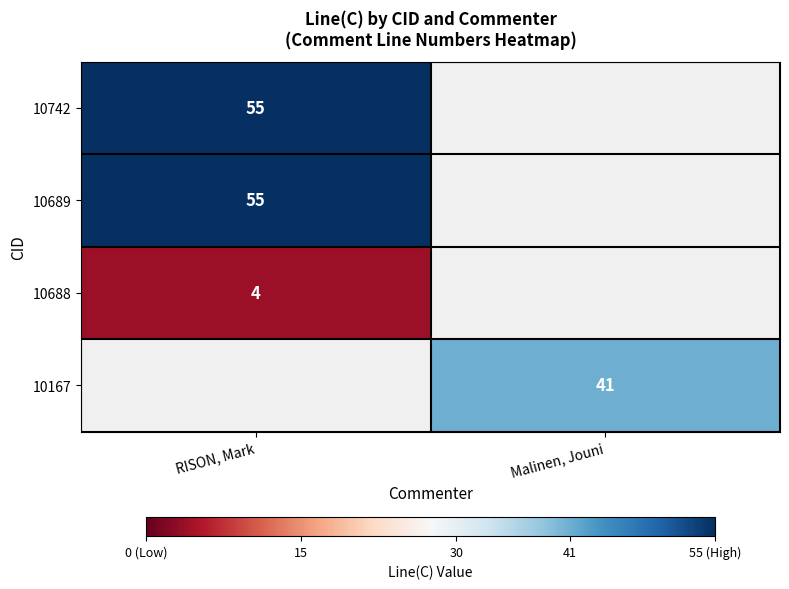

True or false: 10689 has a value of 83 at RISON, Mark.

False